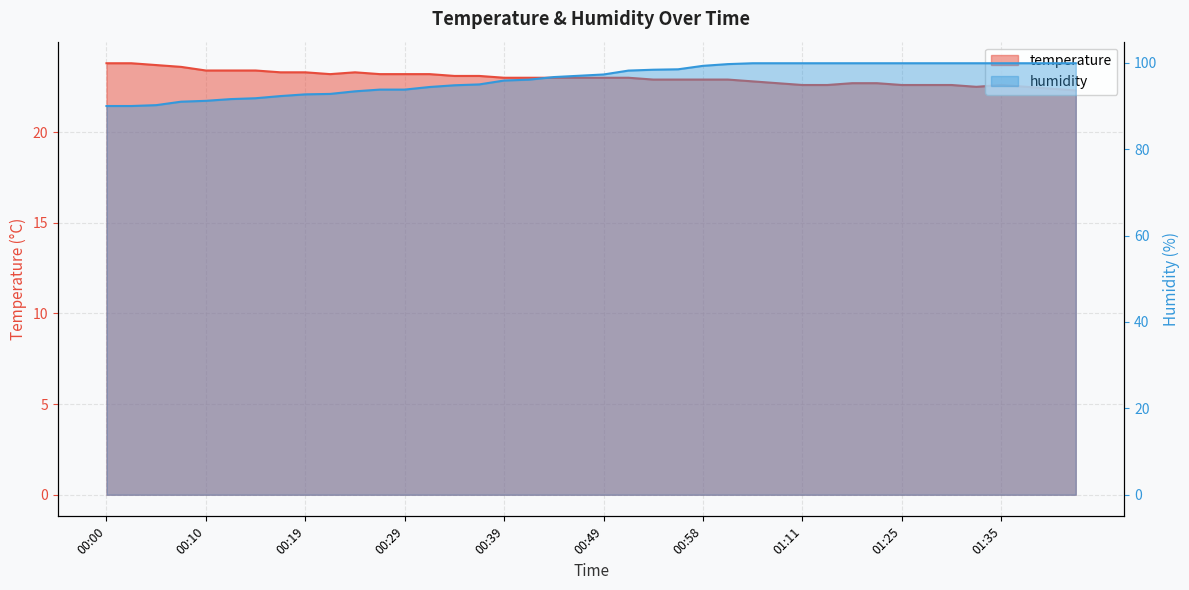

What are all the series names shown in the legend?

temperature, humidity